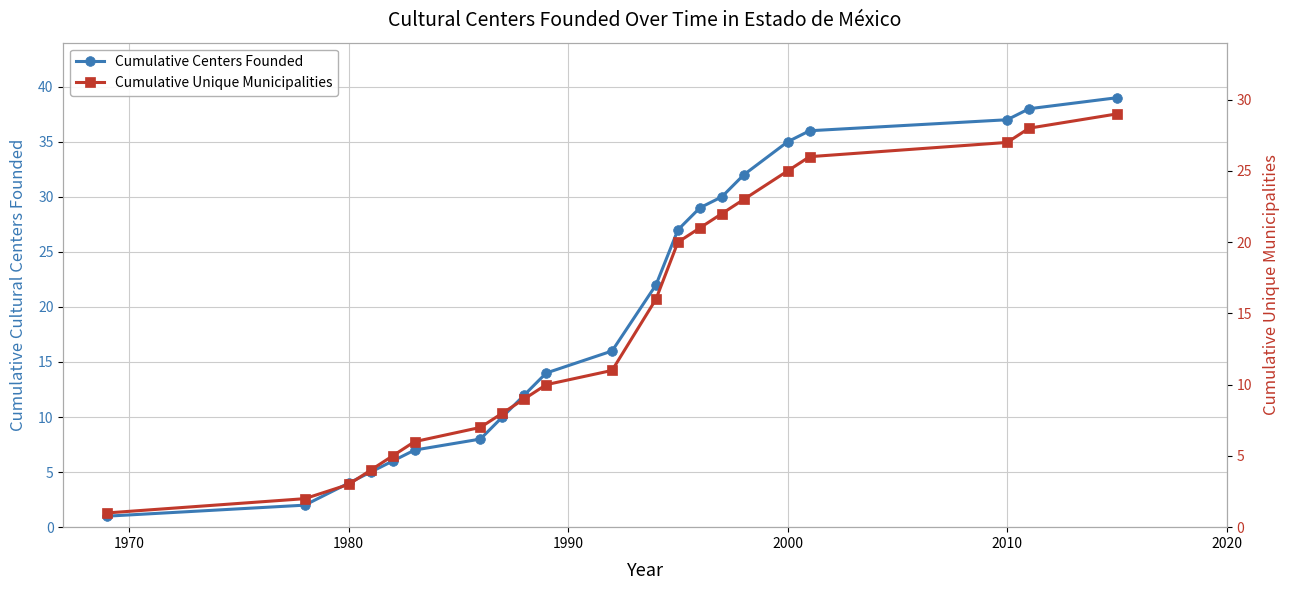

True or false: Cumulative Centers Founded has more than 2 interior local peaks.

False